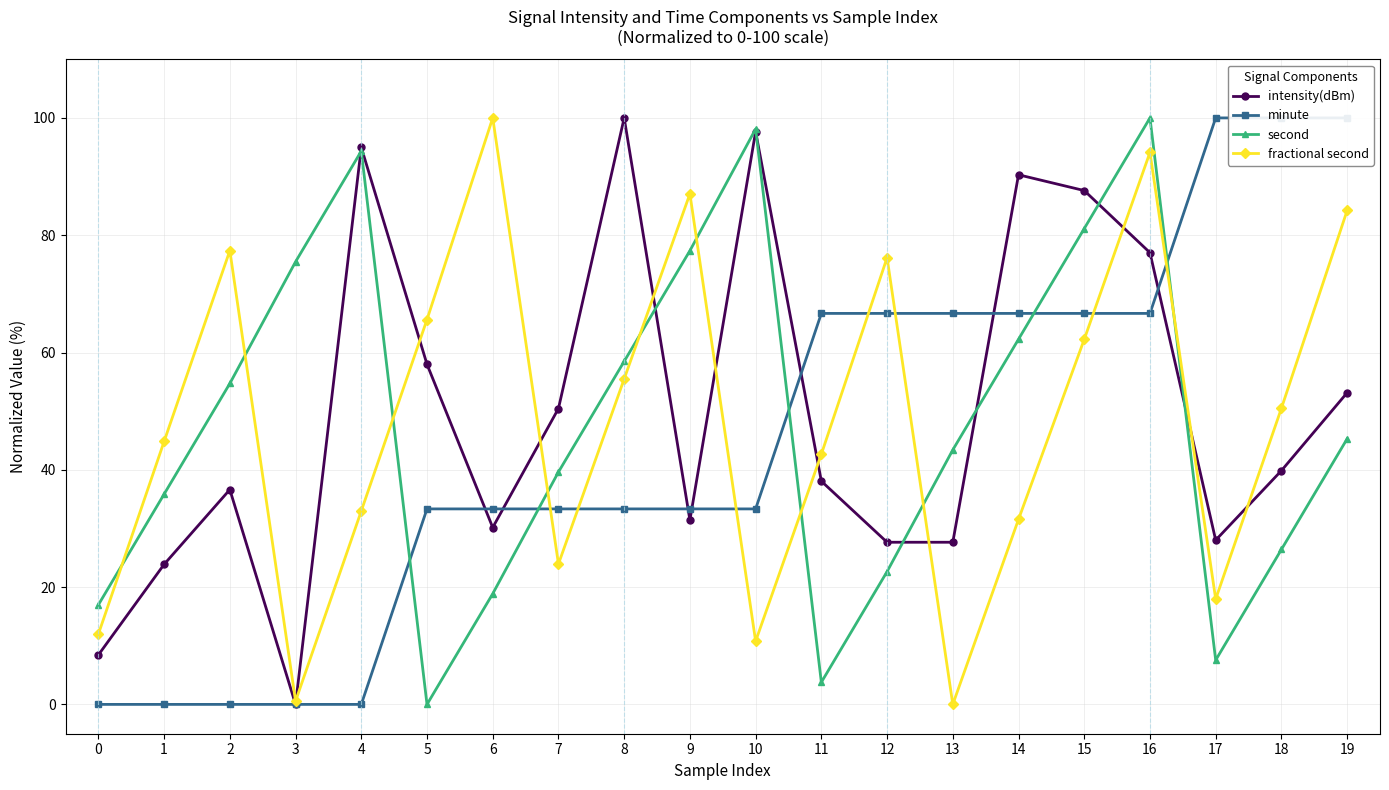

In fractional second, how many points are higher than both neighbors (excluding endpoints)?

5